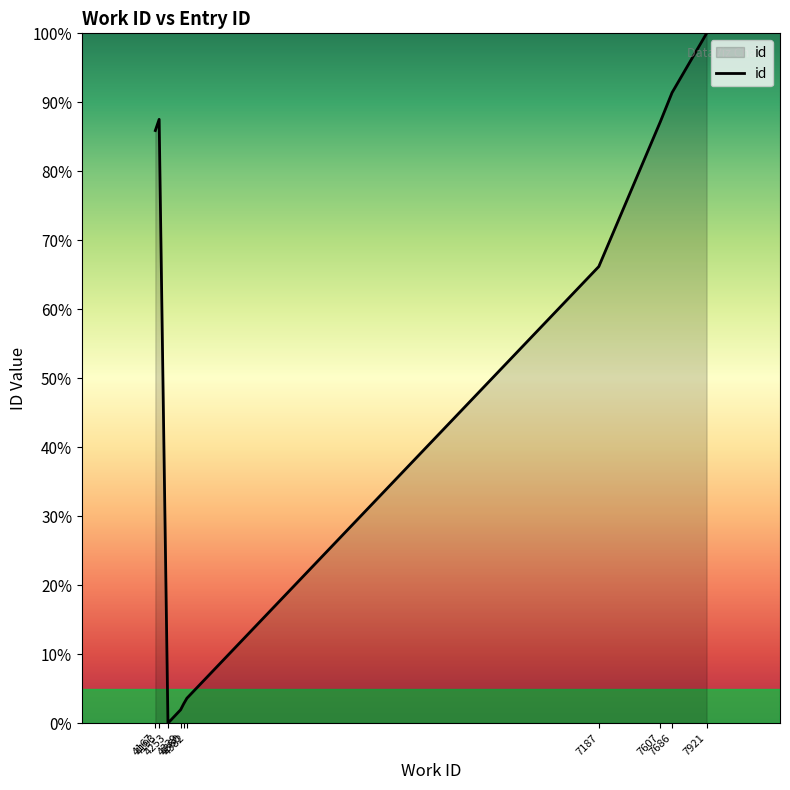

Is it true that the value at 4193 is 87.5?

True